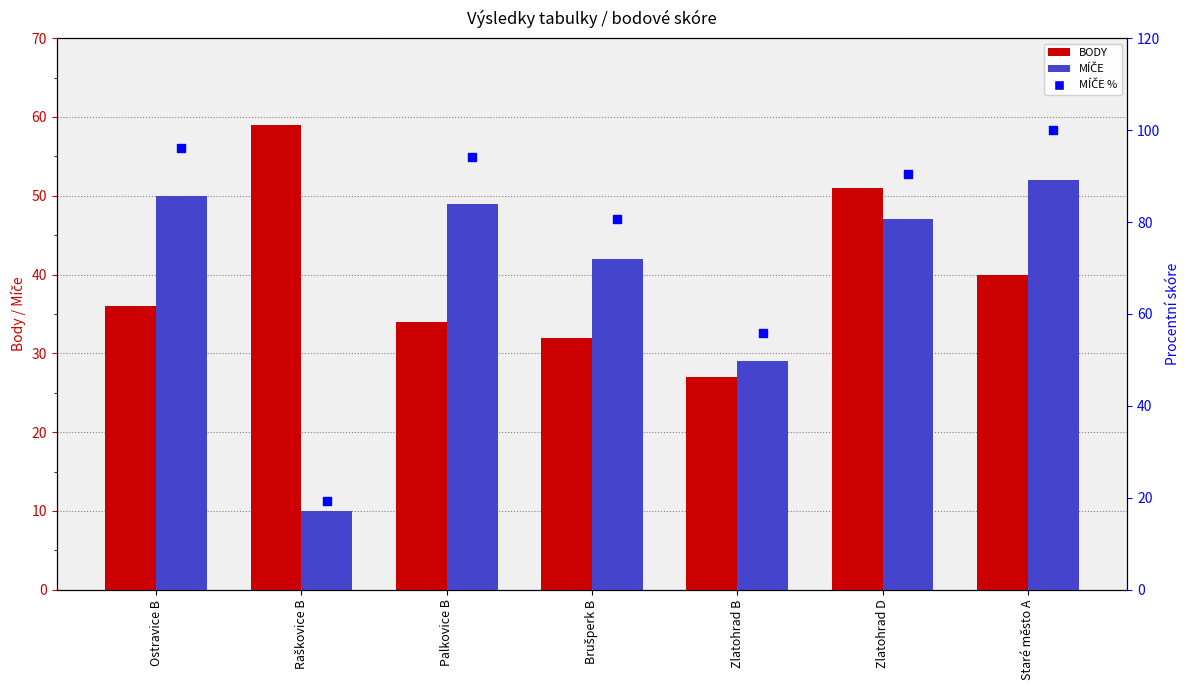

At how many categories does at least one series exceed 81?

4